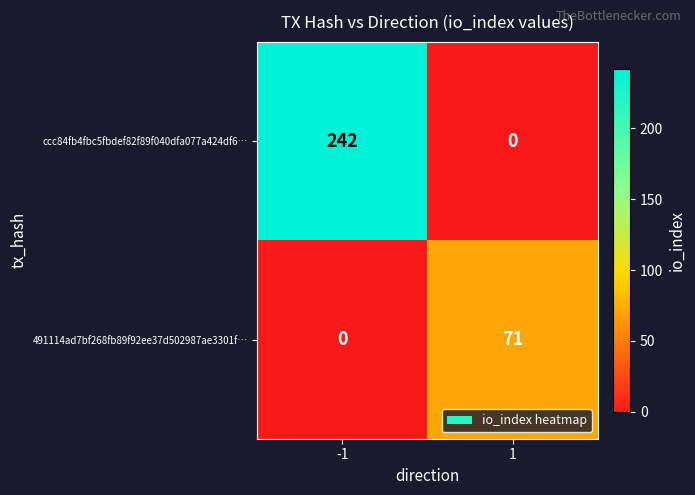

Is it true that 491114ad7bf268fb89f92ee37d502987ae3301f… equals -37 at -1?

False